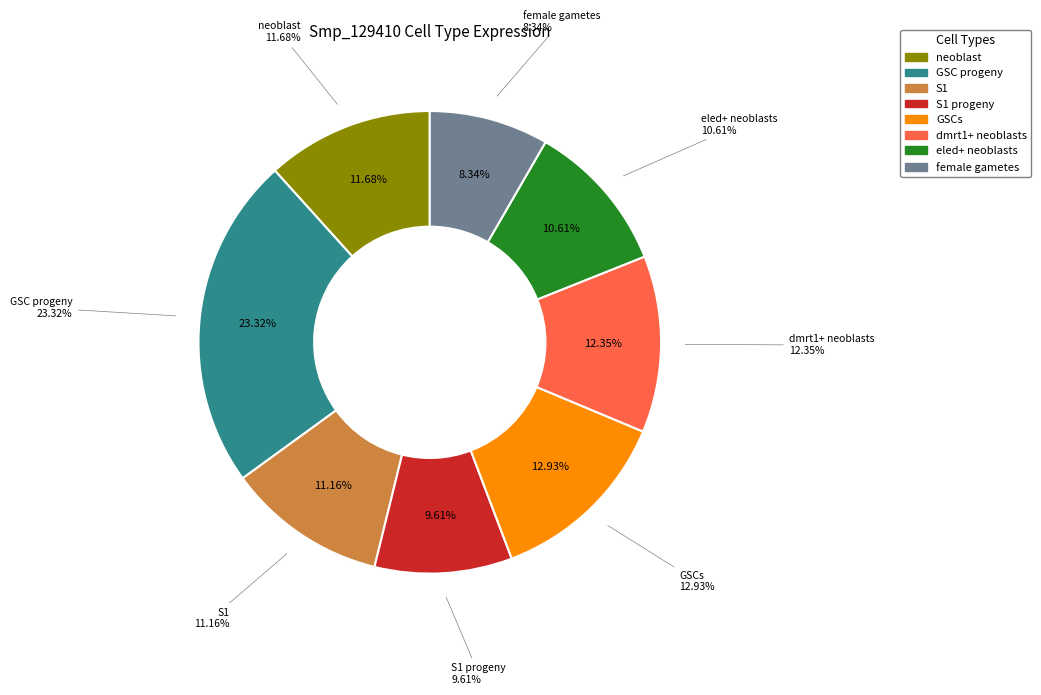

Count the number of slices in the pie.

8